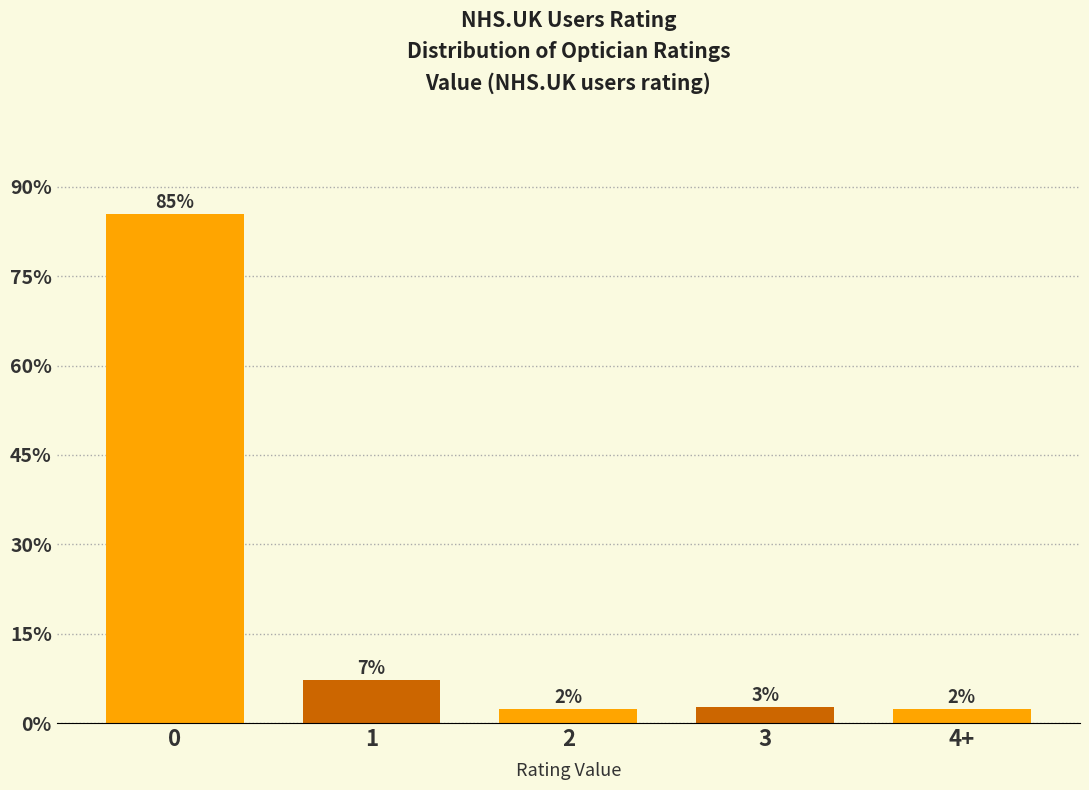

Does the chart contain any negative values?

No